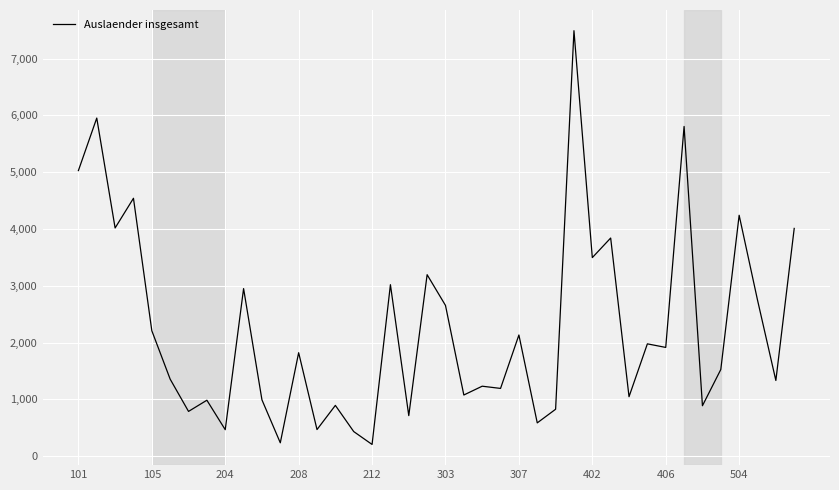

What is the greatest value displayed?

7493